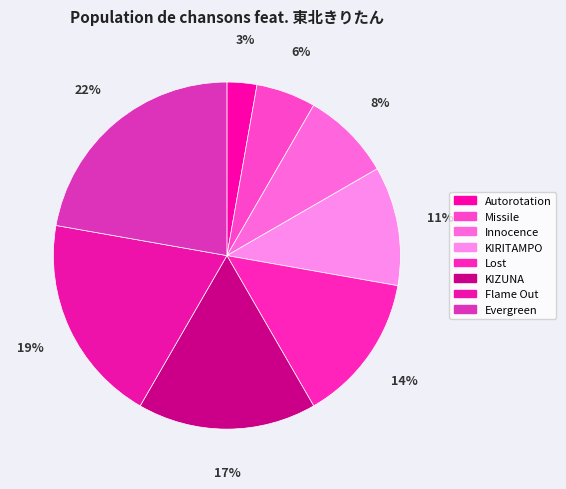

True or false: KIZUNA accounts for 17% of the total.

True